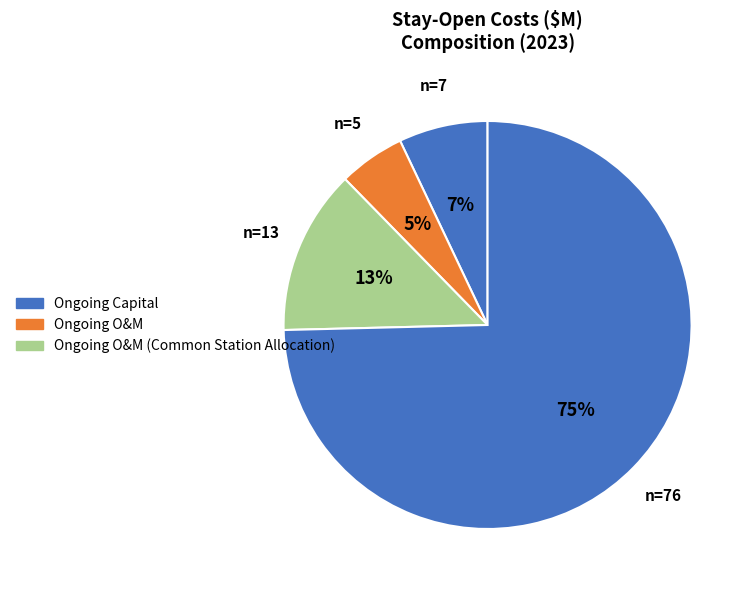

Count the number of slices in the pie.

4